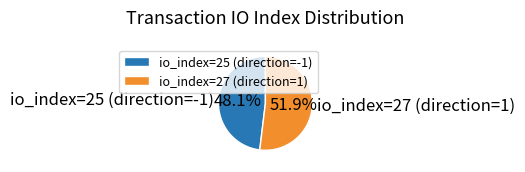

Is there any slice that represents more than half of the pie?

Yes